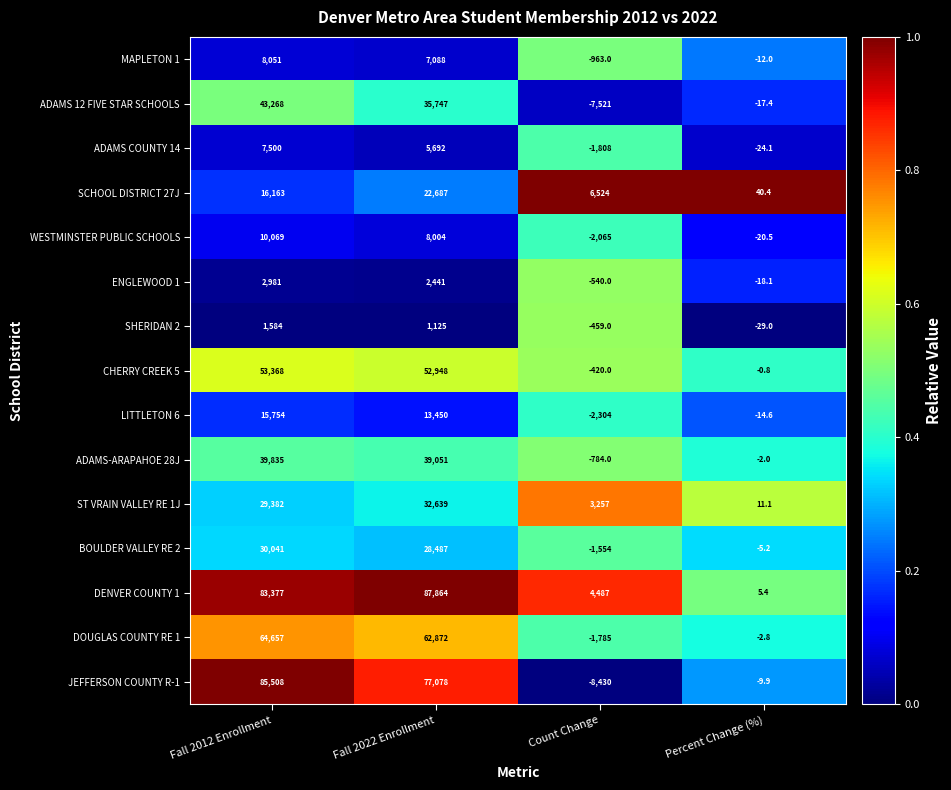

At Count Change, list the series in order from smallest to largest.

JEFFERSON COUNTY R-1, ADAMS 12 FIVE STAR SCHOOLS, LITTLETON 6, WESTMINSTER PUBLIC SCHOOLS, ADAMS COUNTY 14, DOUGLAS COUNTY RE 1, BOULDER VALLEY RE 2, MAPLETON 1, ADAMS-ARAPAHOE 28J, ENGLEWOOD 1, SHERIDAN 2, CHERRY CREEK 5, ST VRAIN VALLEY RE 1J, DENVER COUNTY 1, SCHOOL DISTRICT 27J